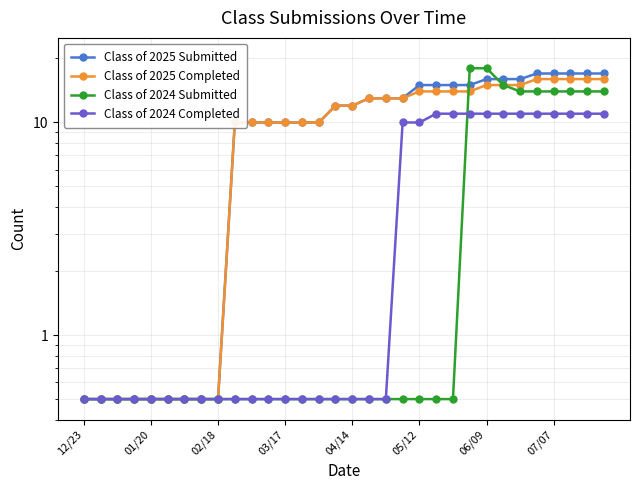

What is the difference between the second highest and minimum values in the Class of 2025 Submitted series?

16.5